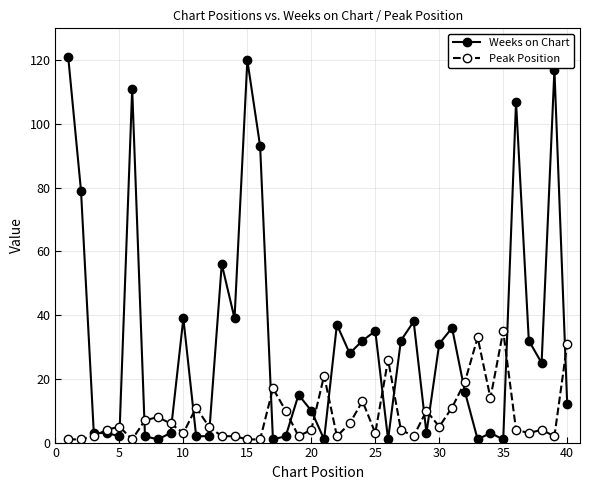

Which series has the largest total across all categories?

Weeks on Chart